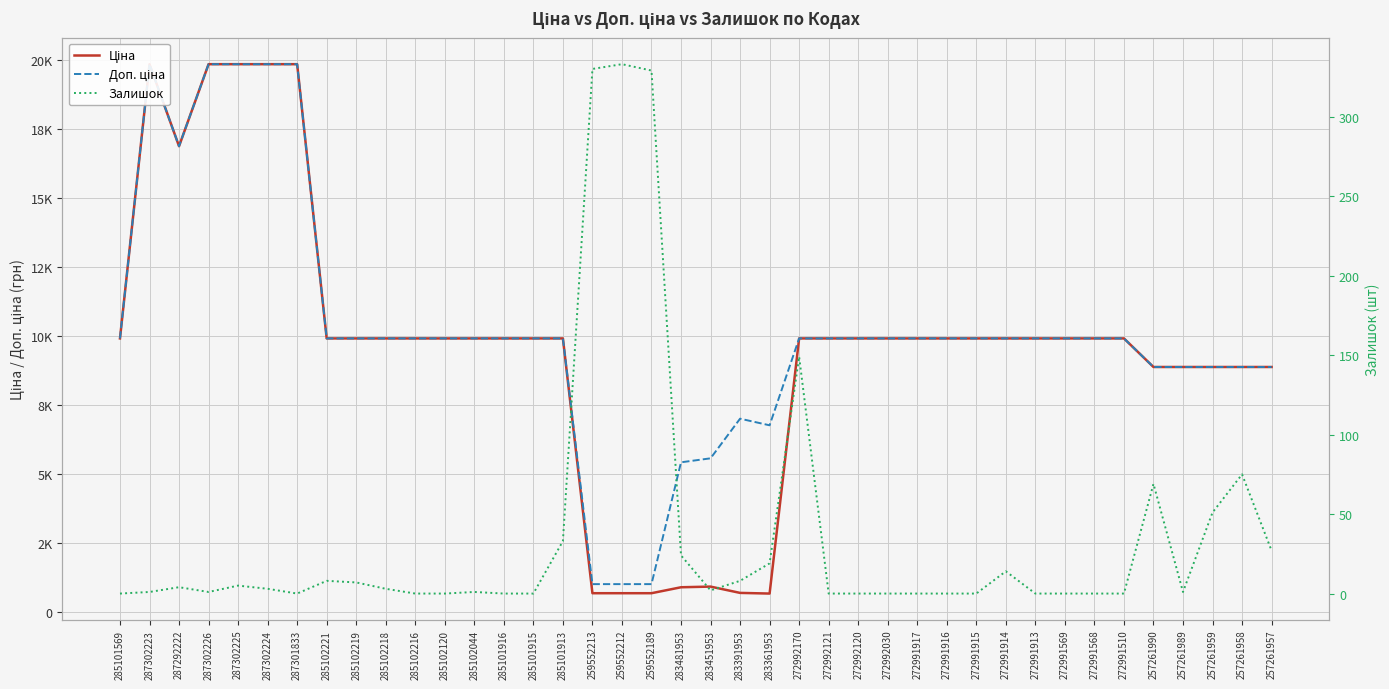

What is the sum of the Залишок values at 272992030 and 285102221?

8.0